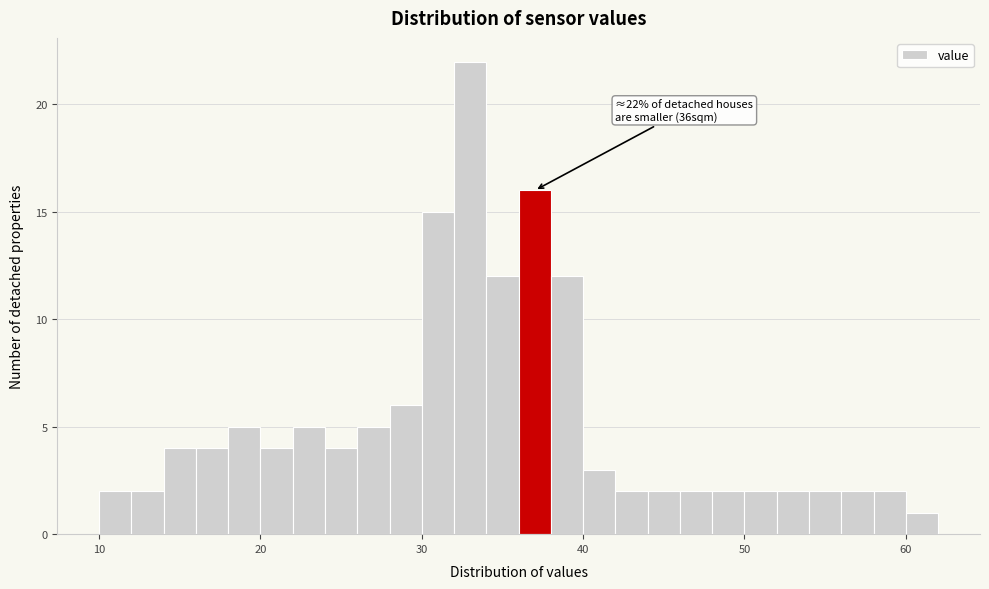

Around what value on the x-axis is the tallest bar? Give the approximate position of its centre, as read against the axis.

33